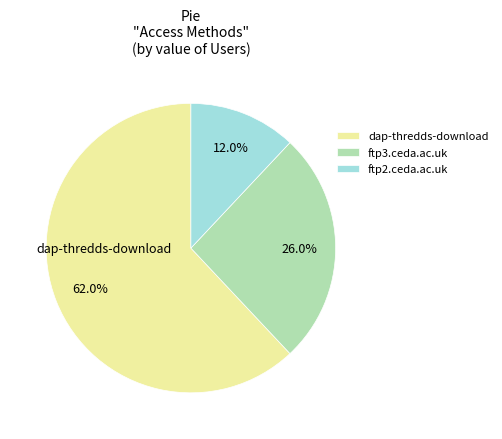

What is the ratio of the value at ftp2.ceda.ac.uk to the value at ftp3.ceda.ac.uk?

0.5